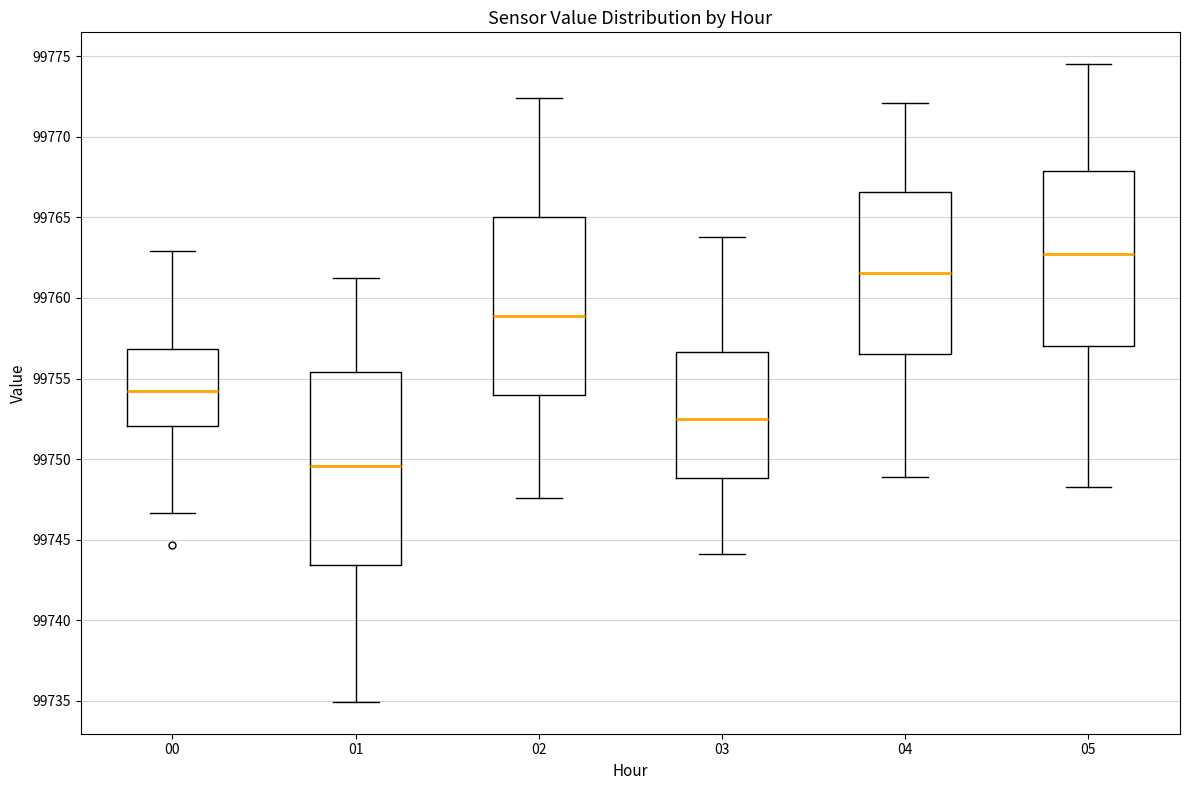

Reading left to right, transcribe this box plot: for each box, give where its median line is, the range the box spans, and where its two whiskers end, as read against the y-axis. The values are not printed on the chart, so give them approximately, as read against the axis.

00: median 99754.5, box 99752.0 to 99757.0, whiskers 99746.5 to 99763.0
01: median 99749.5, box 99743.5 to 99755.5, whiskers 99735.0 to 99761.0
02: median 99759.0, box 99754.0 to 99765.0, whiskers 99747.5 to 99772.5
03: median 99752.5, box 99749.0 to 99756.5, whiskers 99744.0 to 99764.0
04: median 99761.5, box 99756.5 to 99766.5, whiskers 99749.0 to 99772.0
05: median 99762.5, box 99757.0 to 99768.0, whiskers 99748.5 to 99774.5